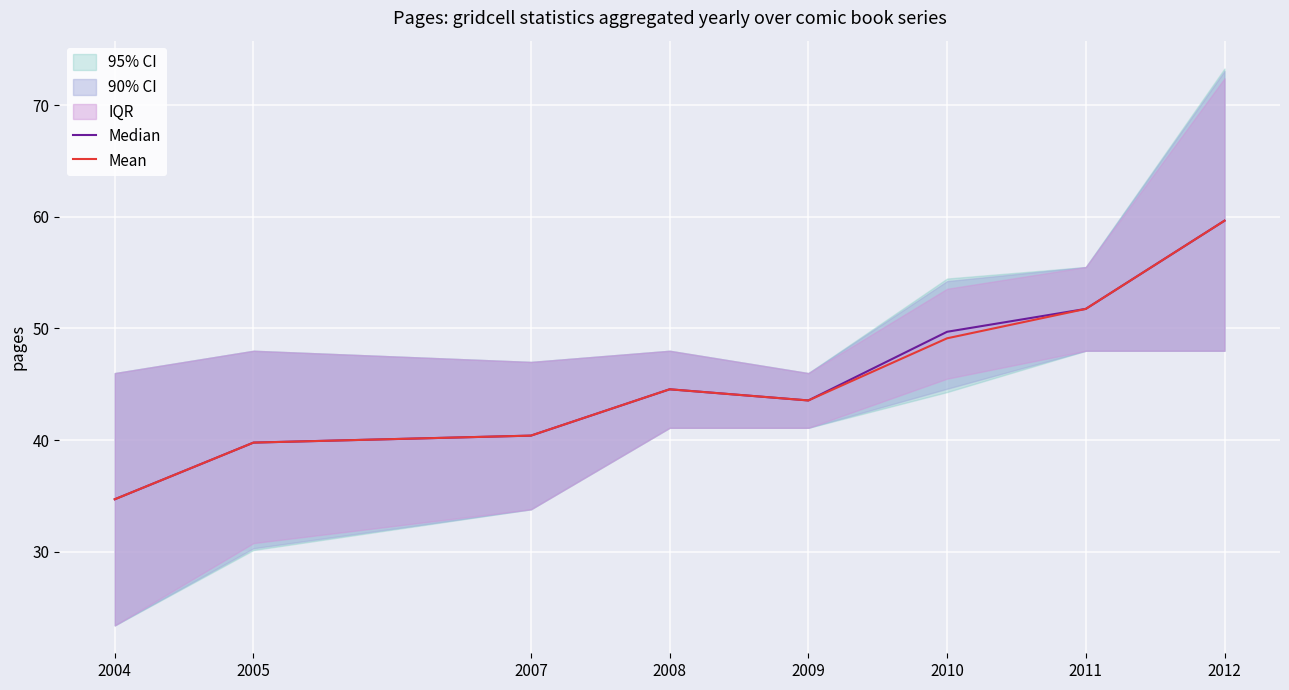

List the series in order of their overall mean, lowest first.

Mean, Median